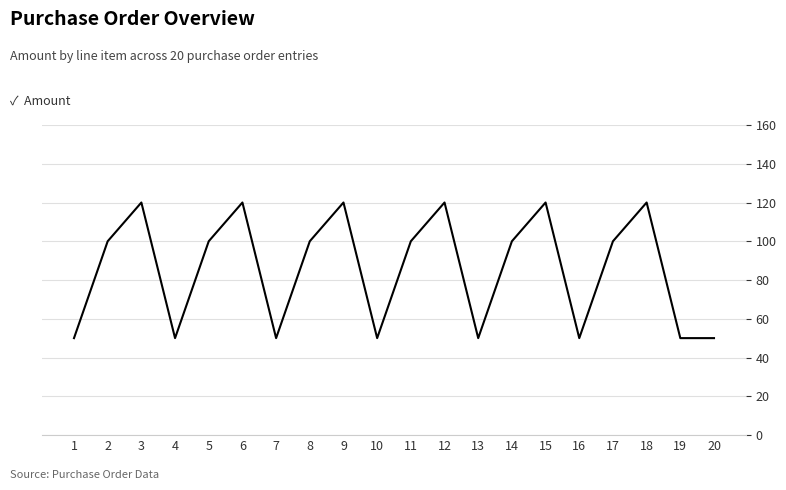

What is the difference between the maximum and minimum values?

70